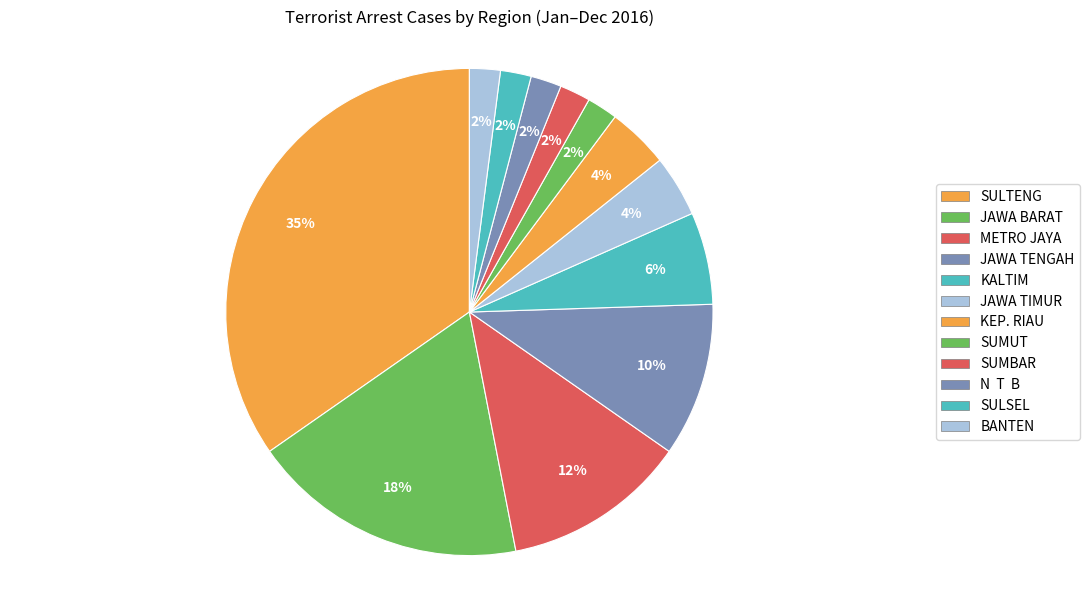

Which slice is the smallest?

SUMUT